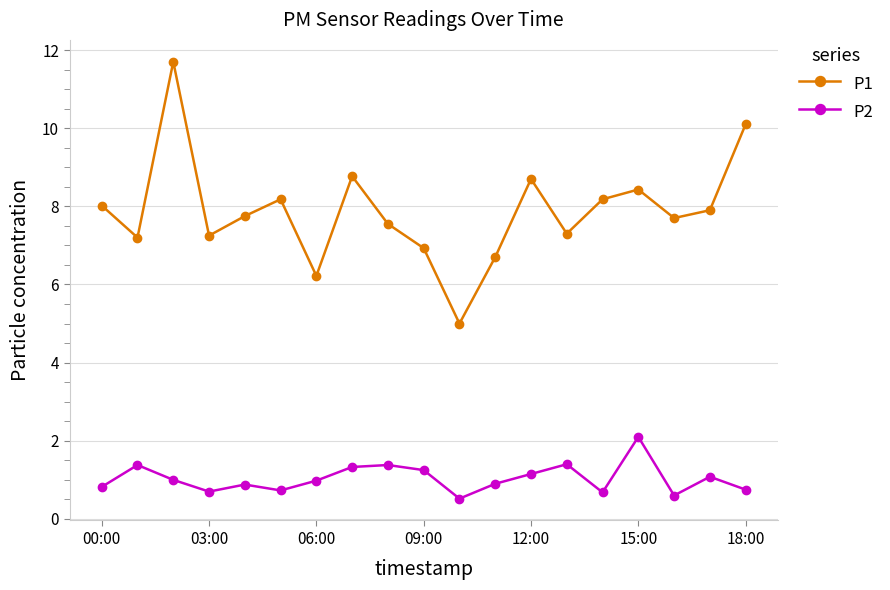

What is the maximum value for P1?

11.7